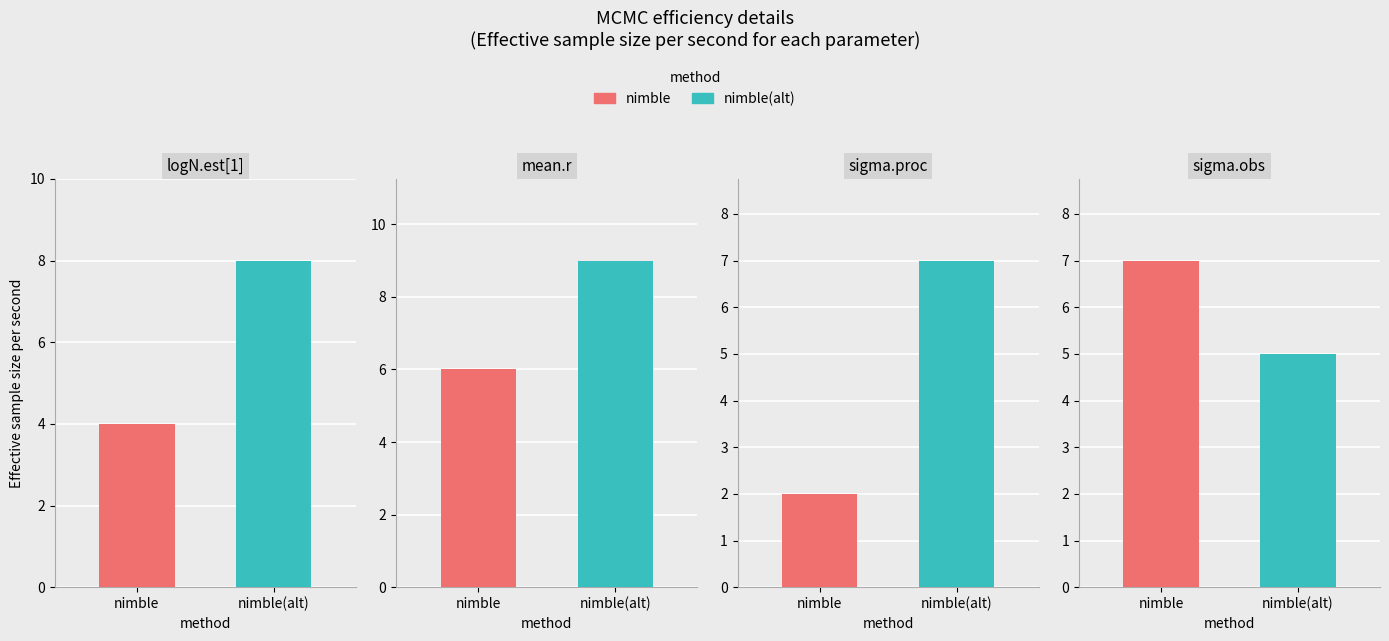

How many data points in nimble are less than 6?

2